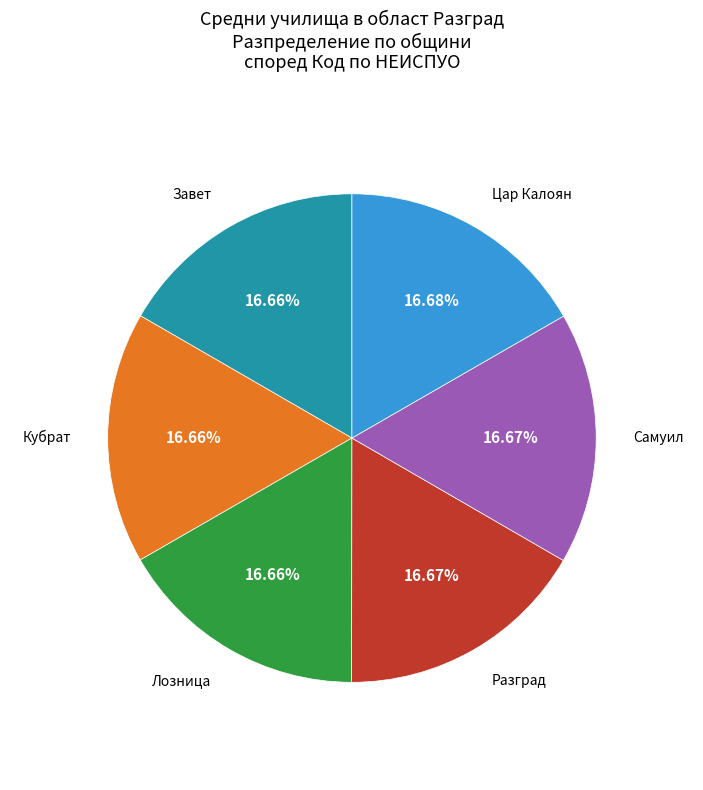

Is Кубрат the majority of the pie?

No